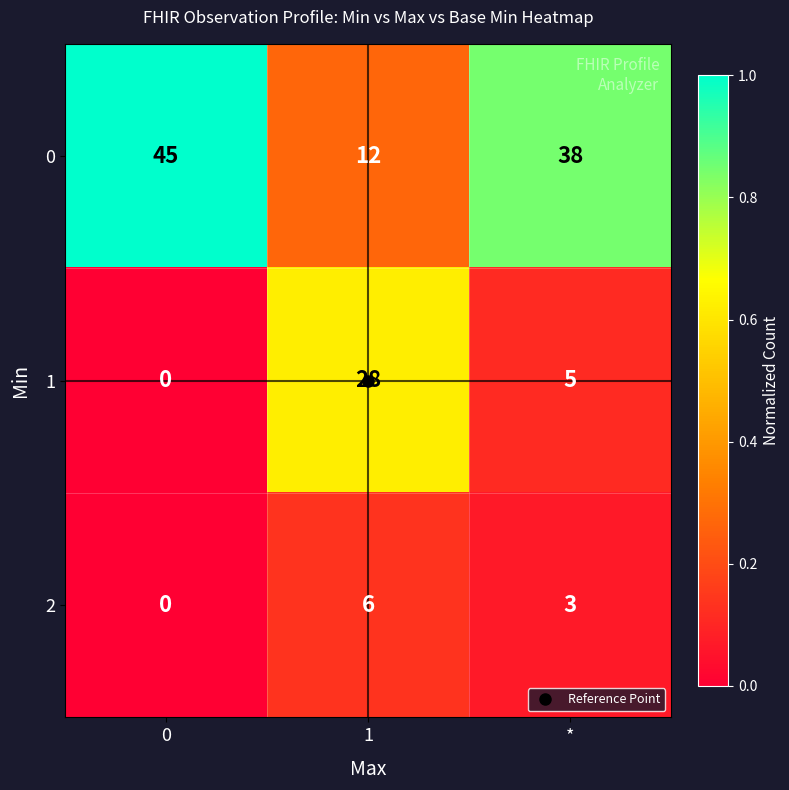

Which series has the largest range (max minus min)?

0